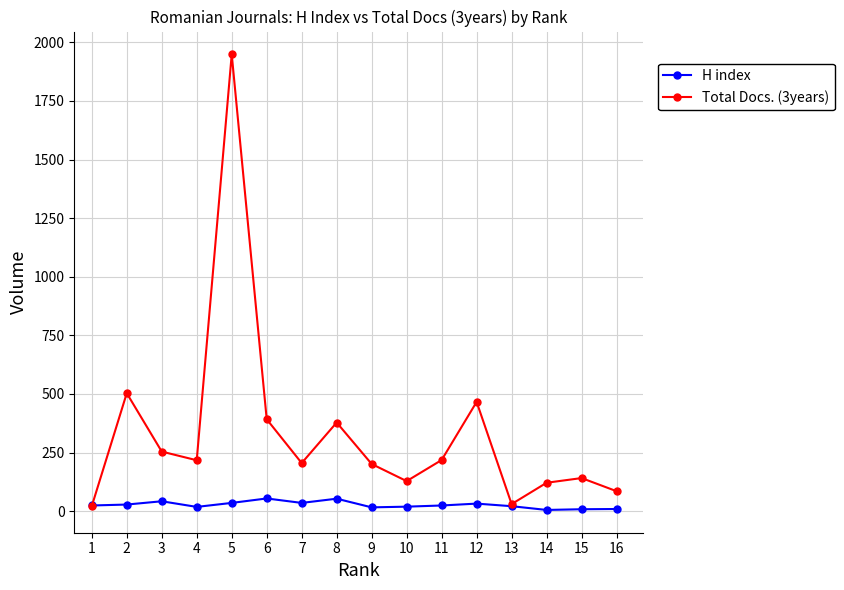

What are all the series names shown in the legend?

H index, Total Docs. (3years)